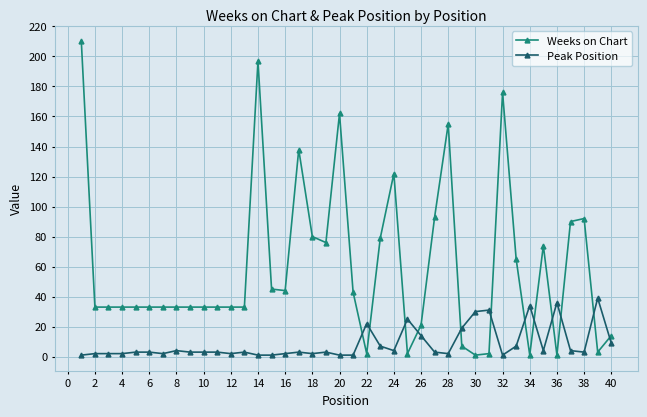

How many intersections are there between Weeks on Chart and Peak Position?

12